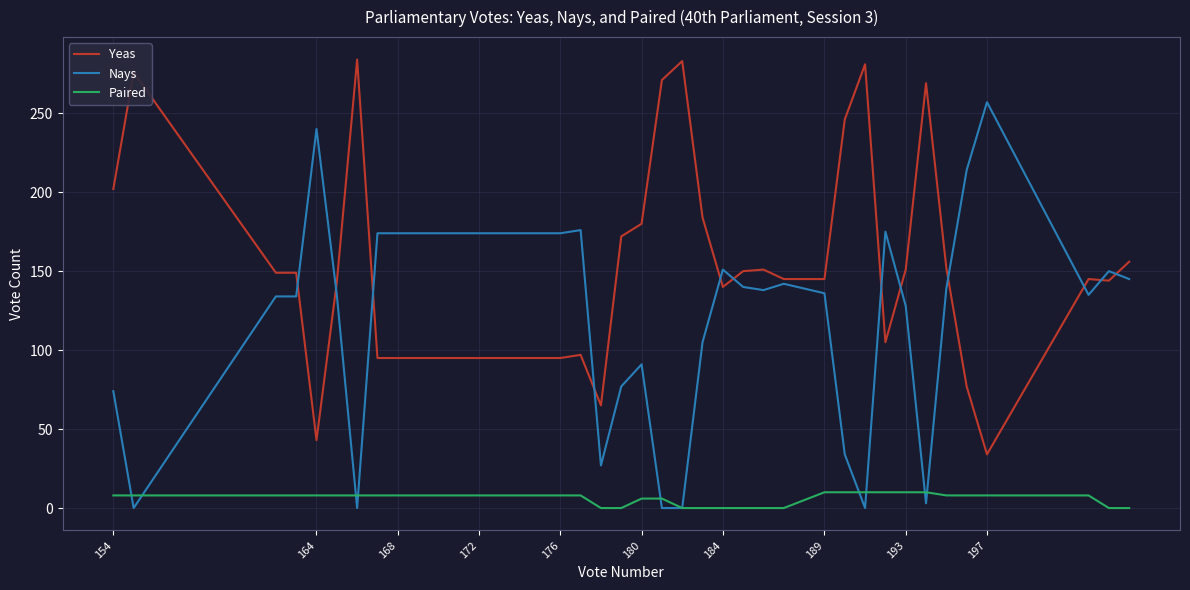

True or false: Paired and Yeas cross at least once.

False